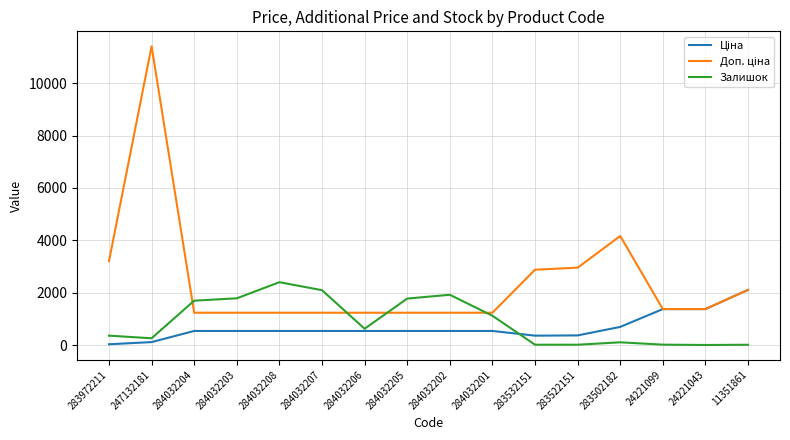

What is the spread (max minus min) of values at 284032205?

1237.0